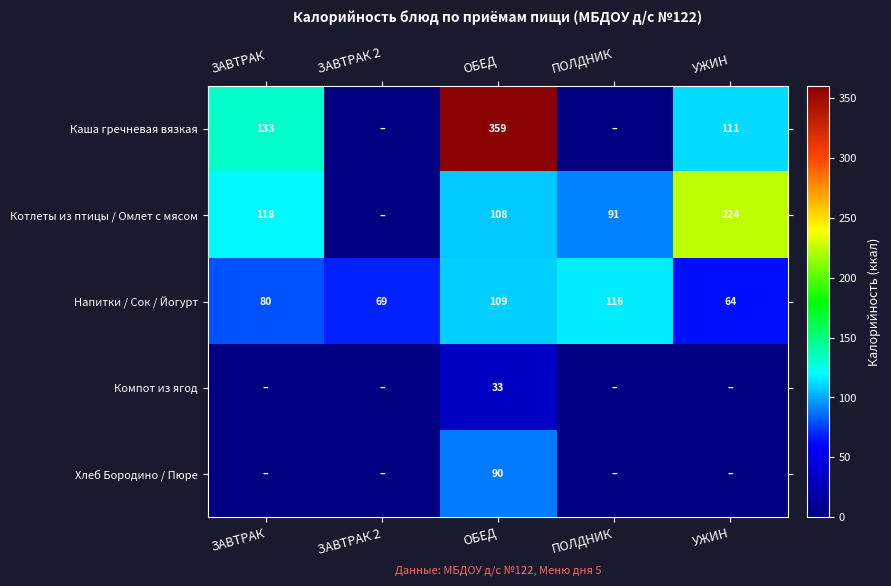

What is the spread (max minus min) of values at ОБЕД?

326